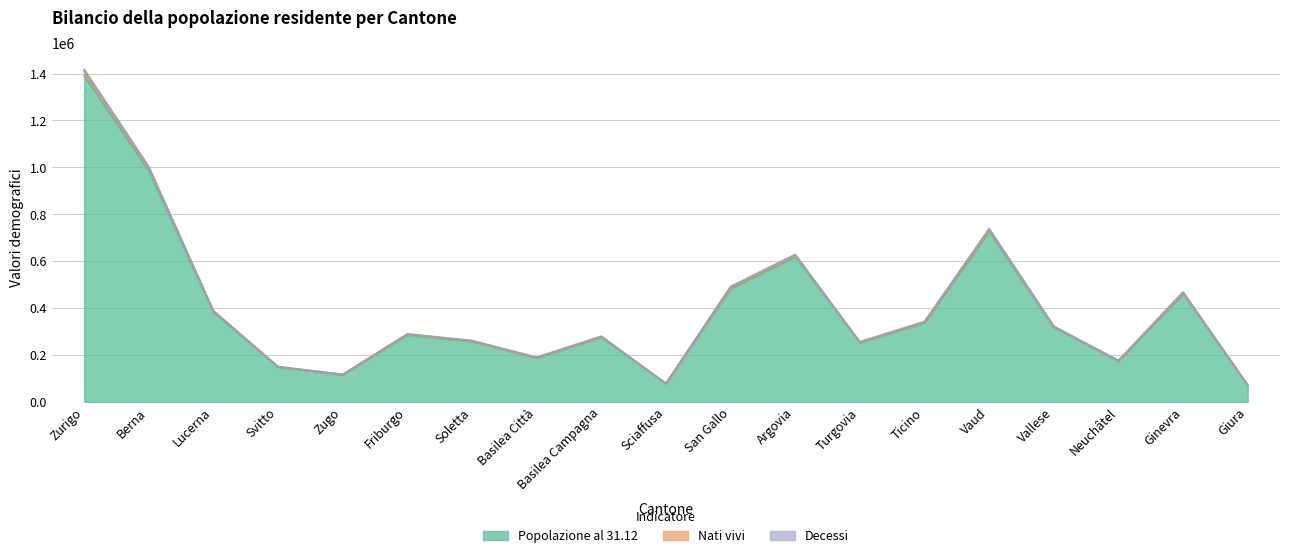

What is the difference between the Popolazione al 31.12 values at Ticino and Zugo?

221839